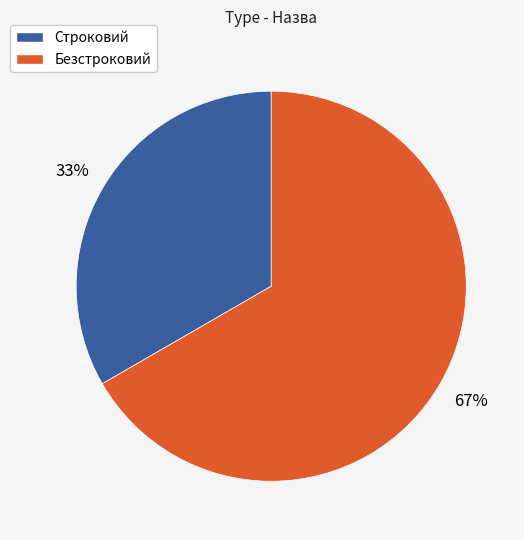

How many slices are in this pie chart?

2